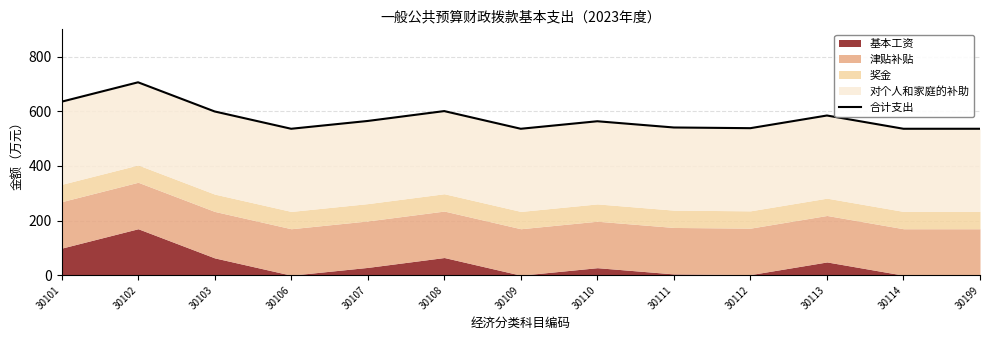

Which category has the lowest value across all series?

30106